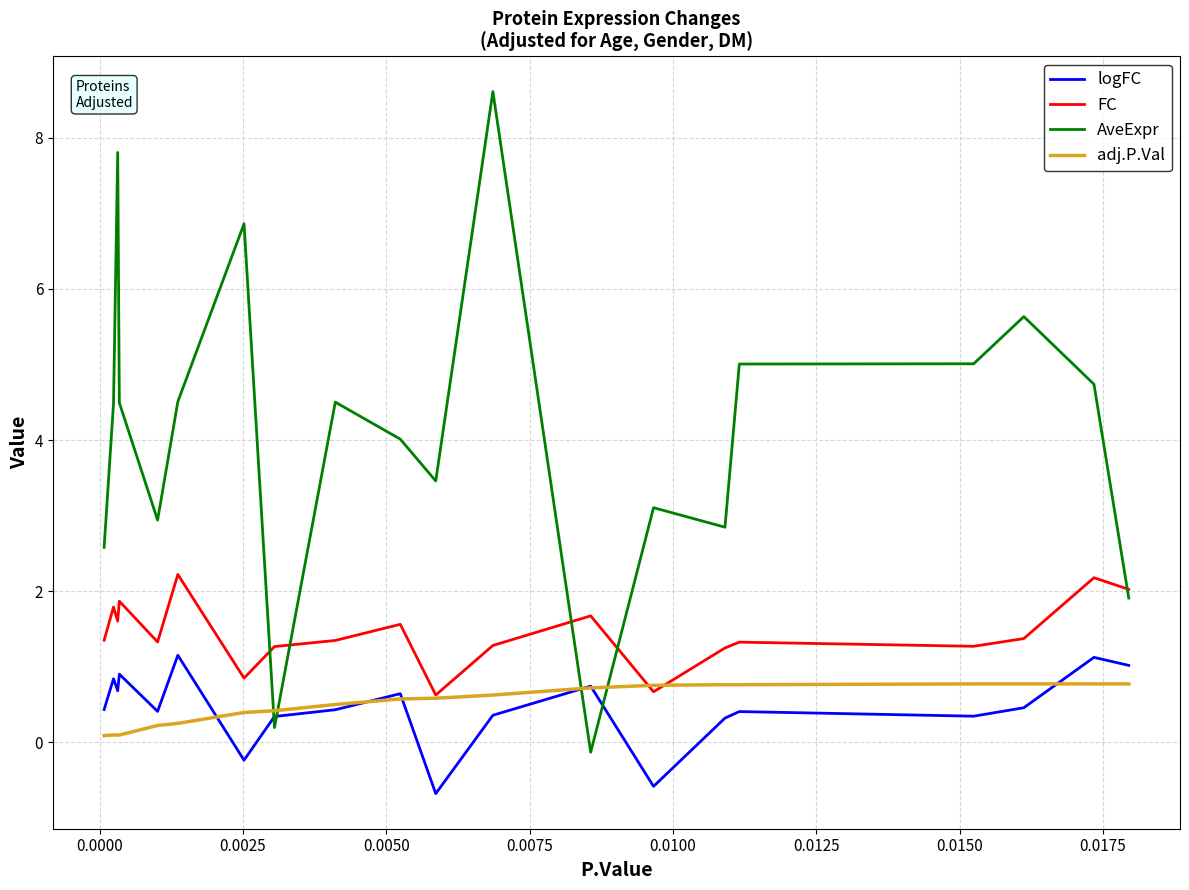

True or false: adj.P.Val and logFC intersect in this chart.

True